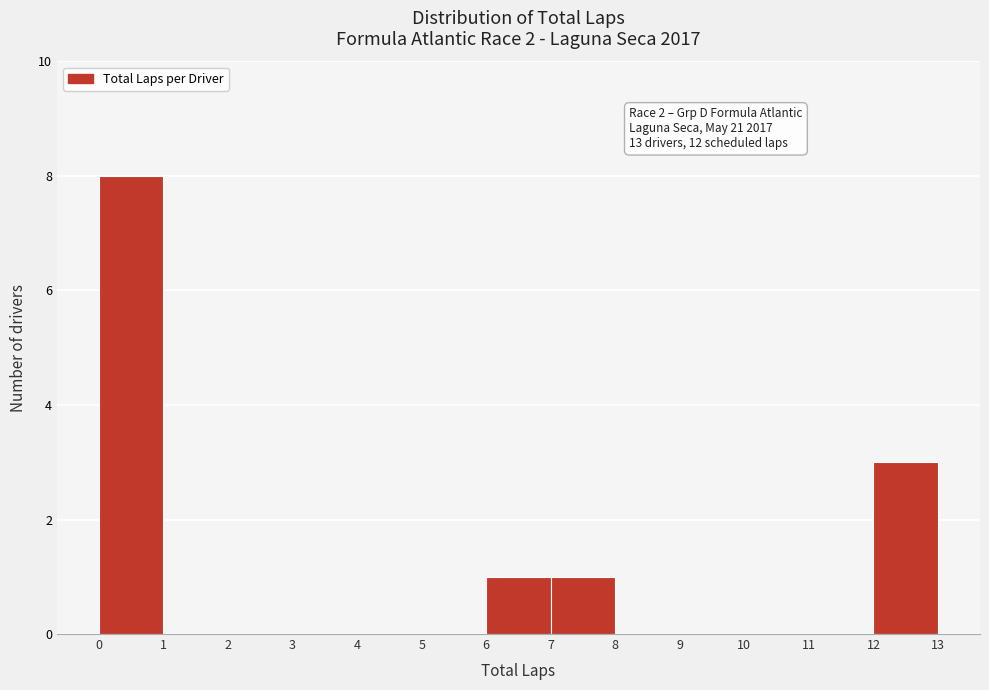

Over which range of the x-axis is the bar tallest?

0 to 1